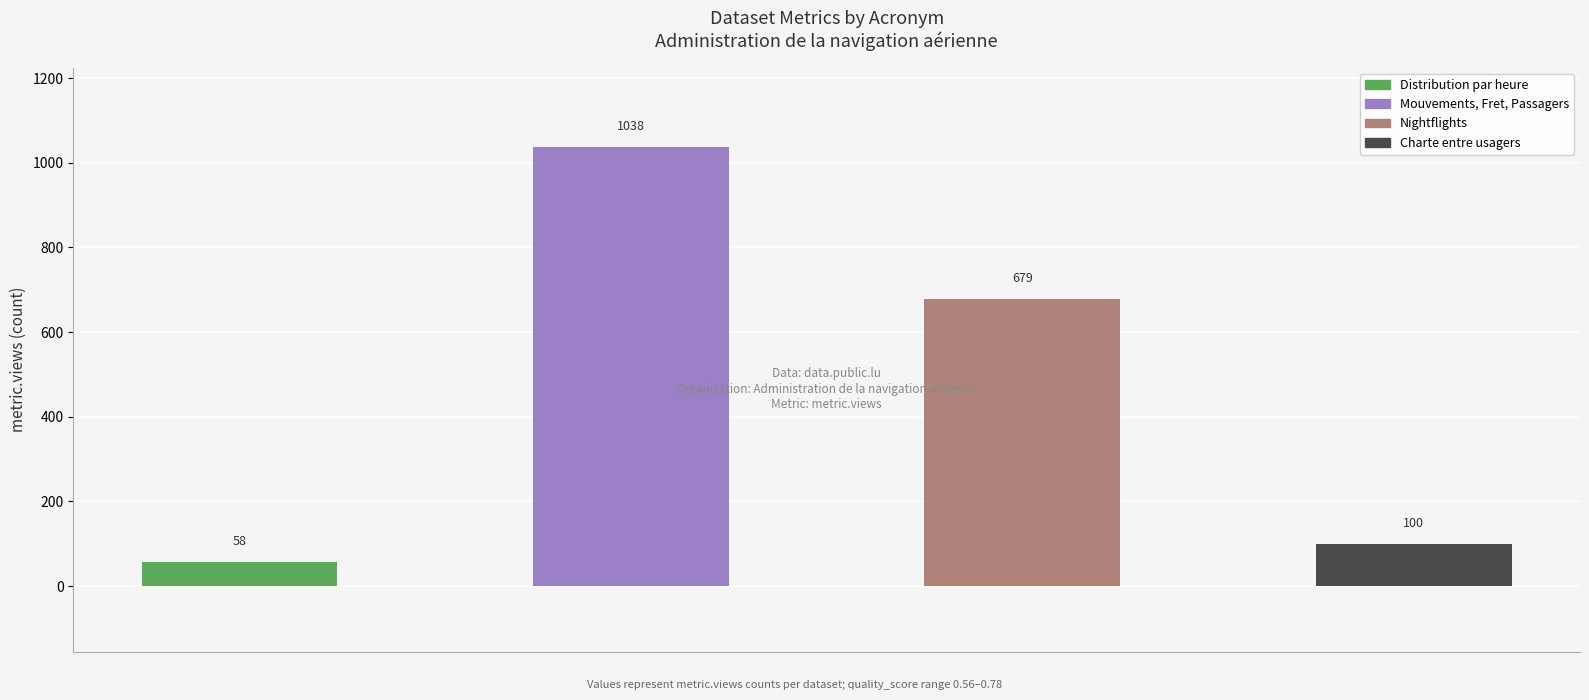

Which label corresponds to the smallest value in the chart?

Distribution par heure